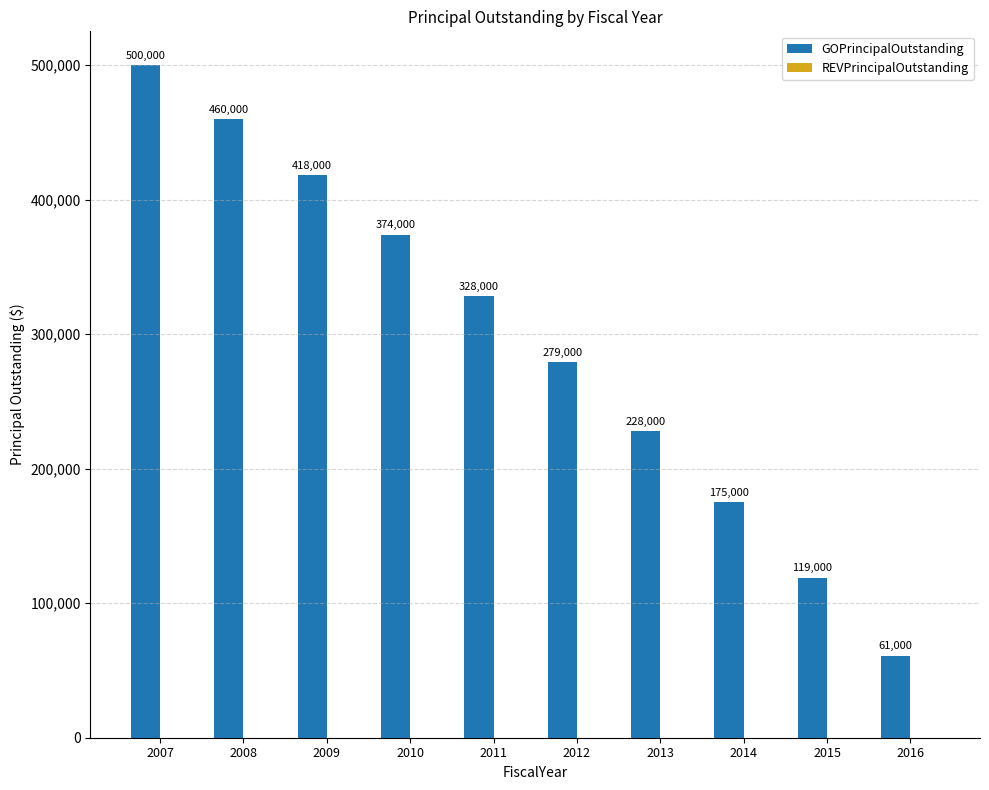

Which label corresponds to the smallest value in the chart?

2016